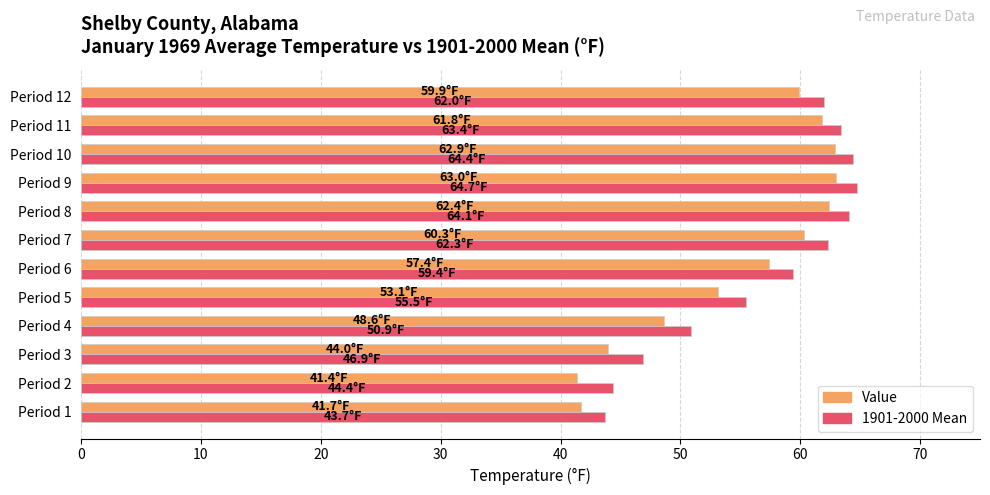

What is the total value across all series at Period 11?

125.2